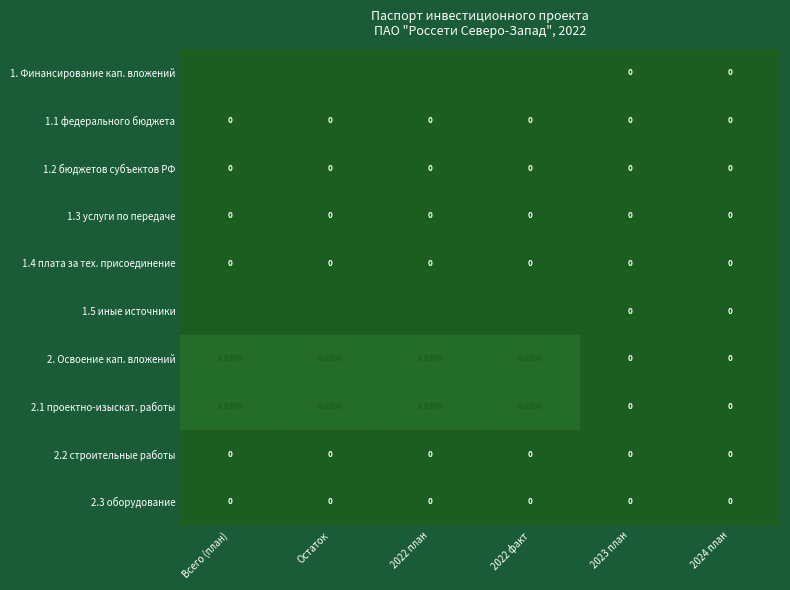

Is the value of 1.3 услуги по передаче at 2022 план greater than the value of 2.1 проектно-изыскат. работы at Всего (план)?

No